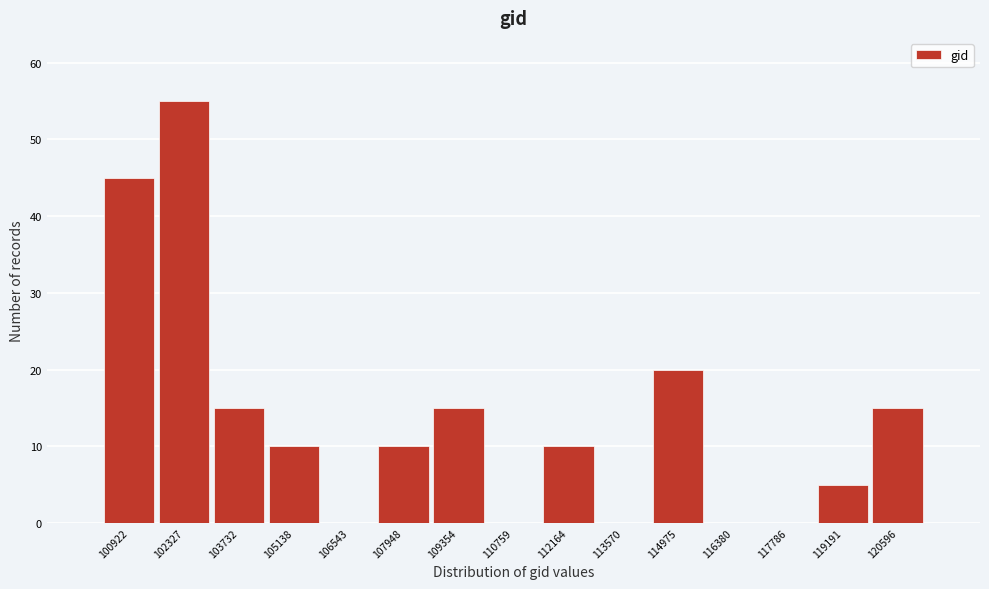

Reading left to right, extract all data points from this chart.

100922=45	102327=55	103732=15	105138=10	106543=0	107948=10	109354=15	110759=0	112164=10	113570=0	114975=20	116380=0	117786=0	119191=5	120596=15